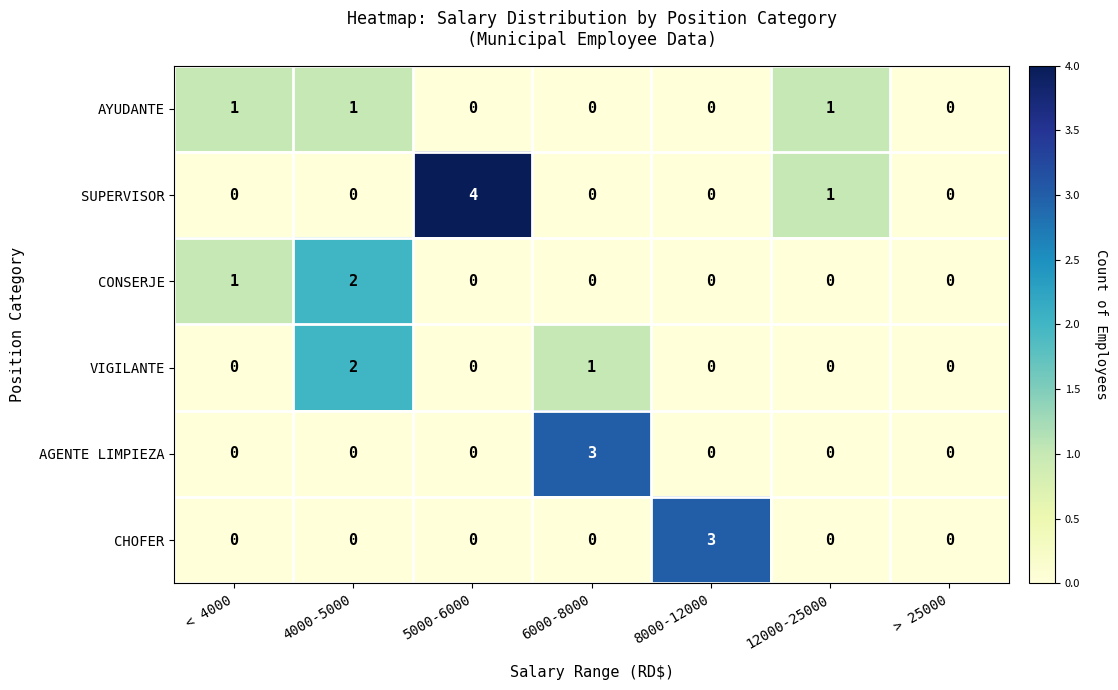

At which category does the chart reach its peak across all series?

5000-6000